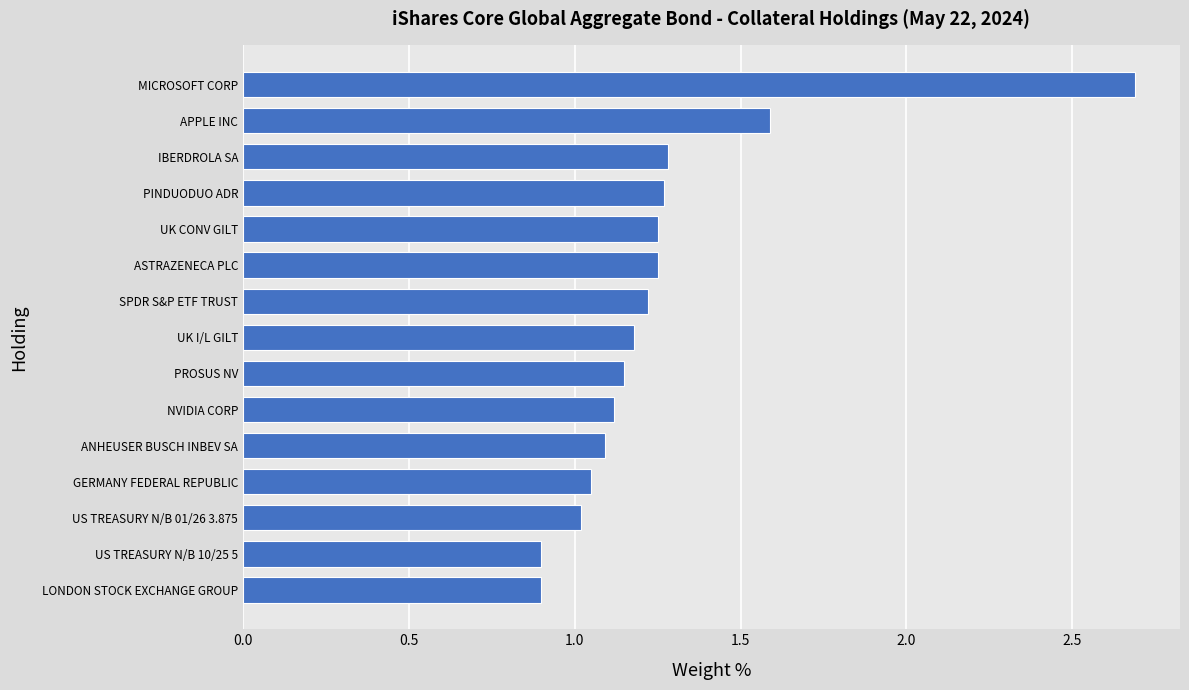

What is the change in value from LONDON STOCK EXCHANGE GROUP to PINDUODUO ADR?

+0.4